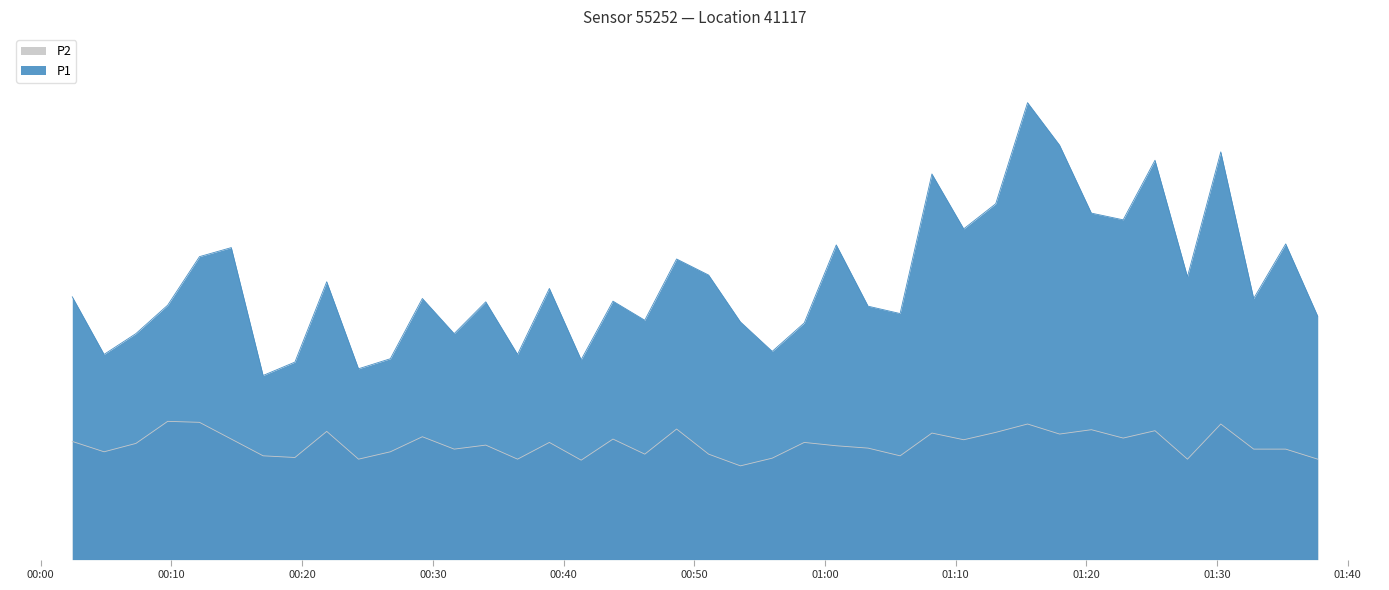

What is the average value of the P1 series?

8.3